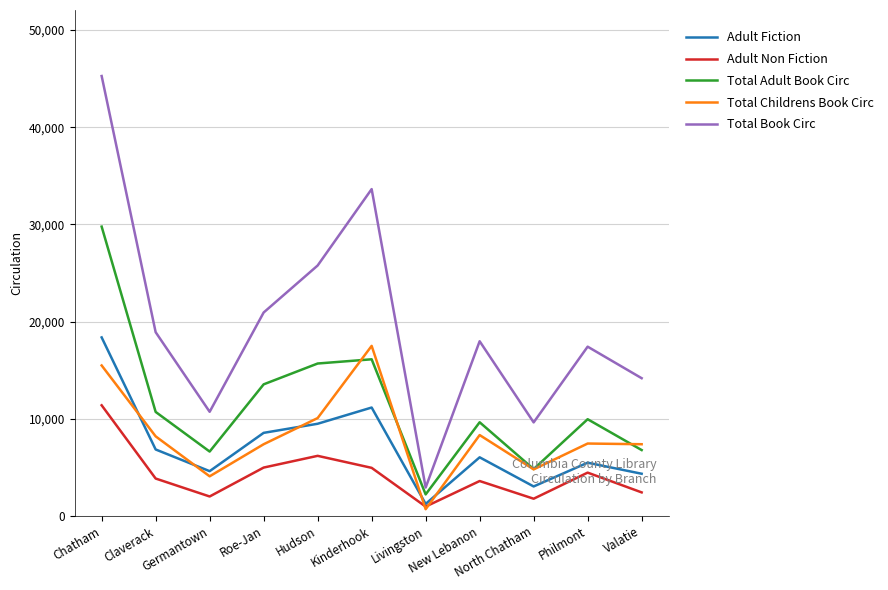

True or false: Total Adult Book Circ has a value of 15694 at Hudson.

True